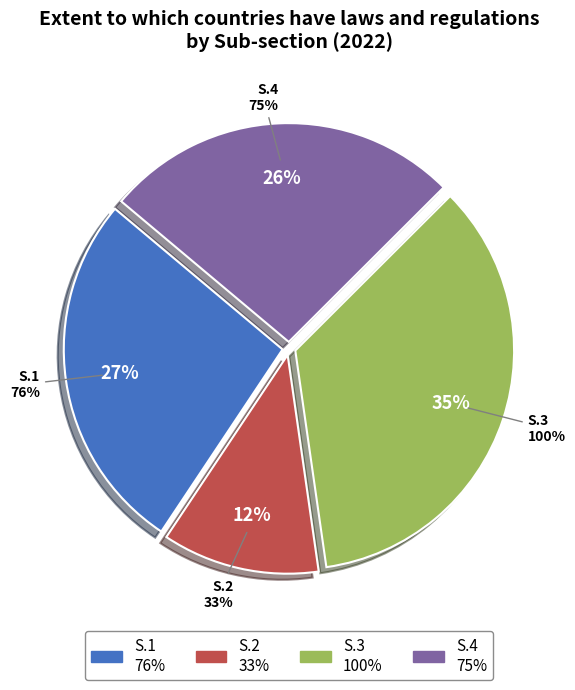

Does S.4 account for over 50% of the chart?

No